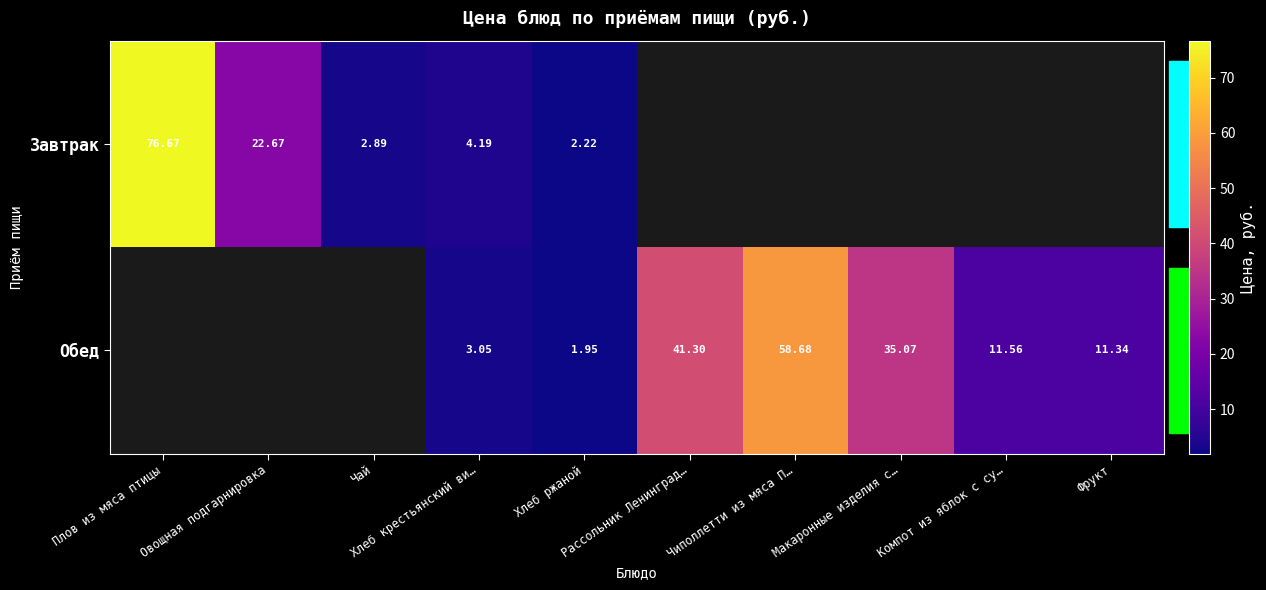

At which category is the sum across all series the highest?

Хлеб крестьянский ви…